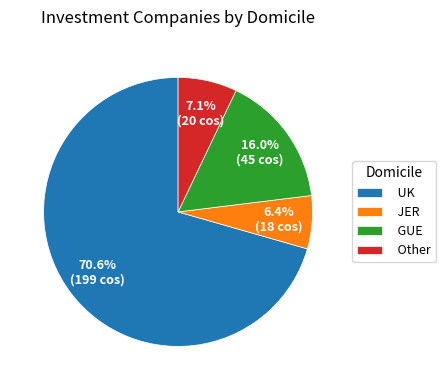

What is the ratio of the value at Other to the value at GUE?

0.4